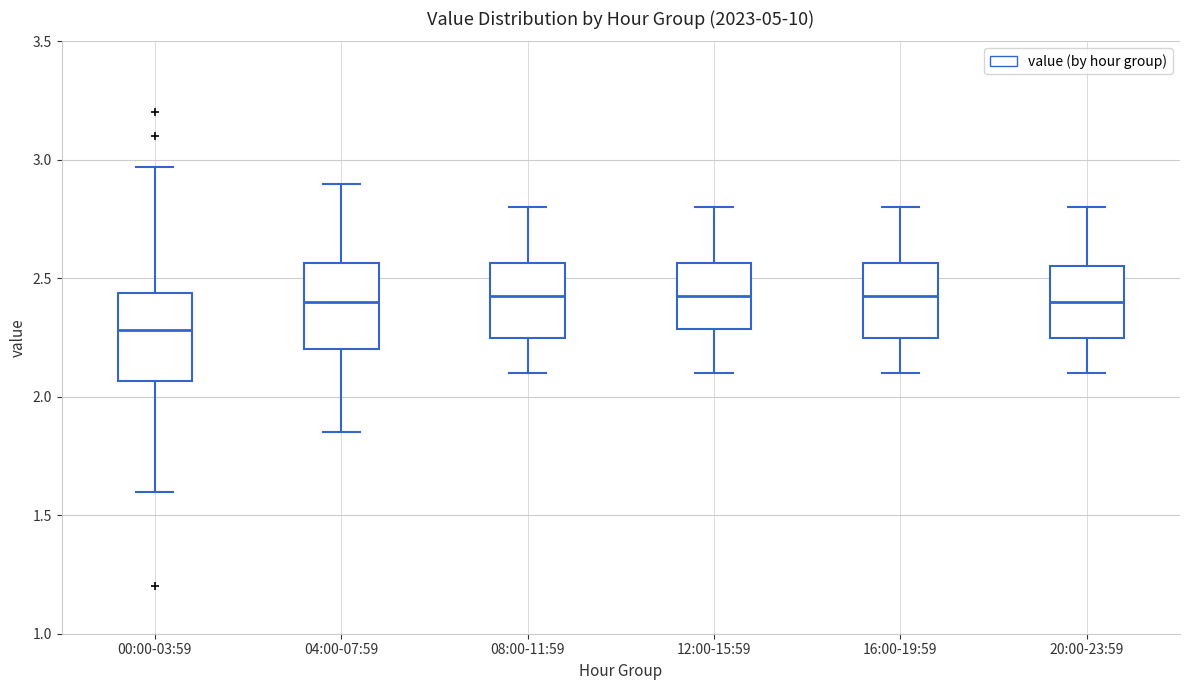

Where is the upper edge of the box for 08:00-11:59 on the y-axis? The values are not printed on the chart, so give them approximately, as read against the axis.

2.55